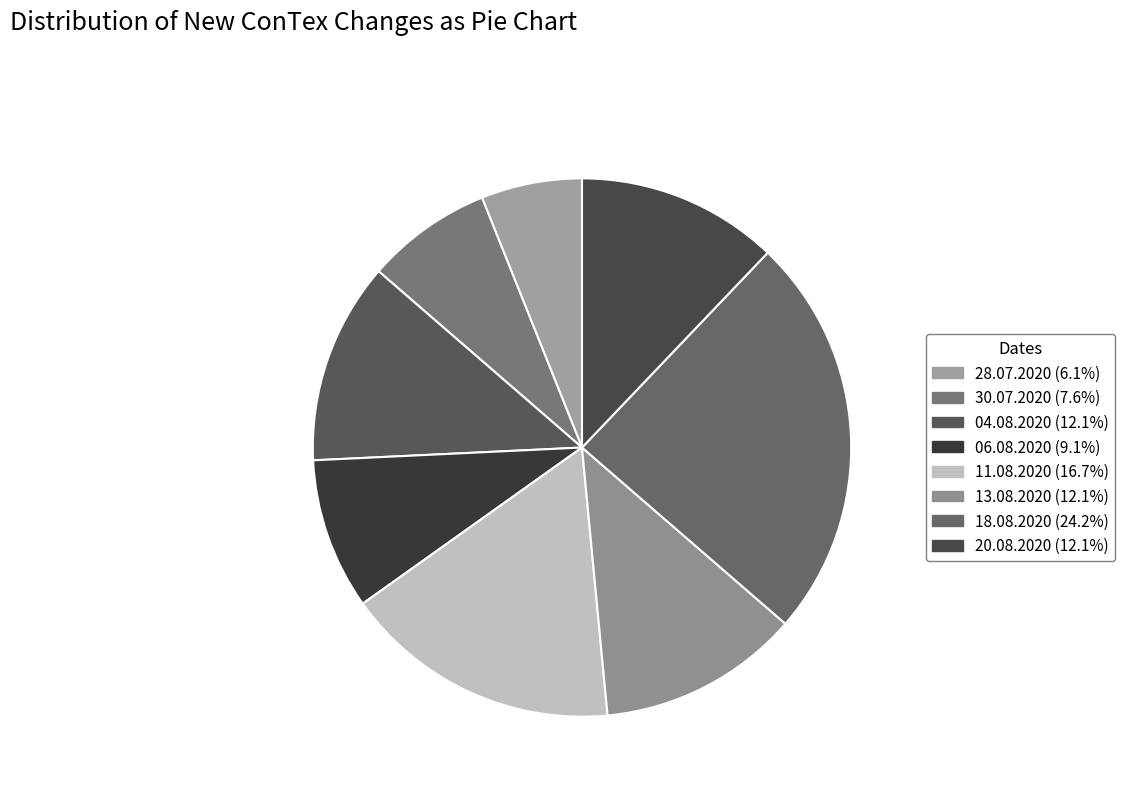

How many slices are in this pie chart?

8